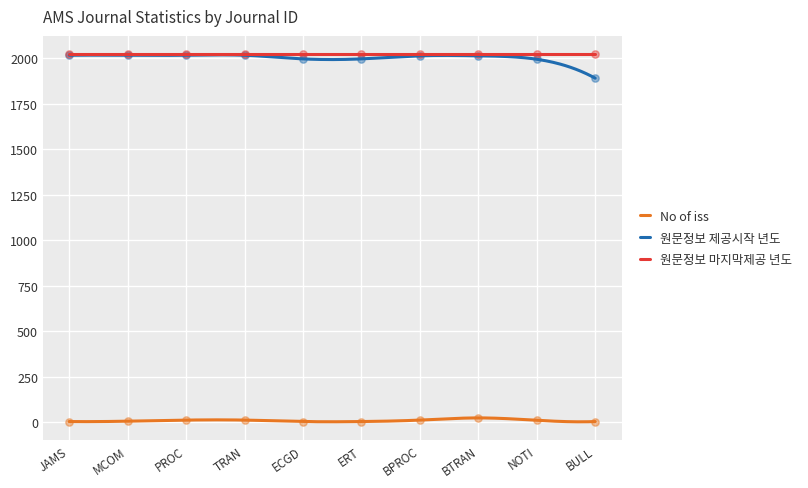

Which series contains the highest Y value?

원문정보 제공시작 년도